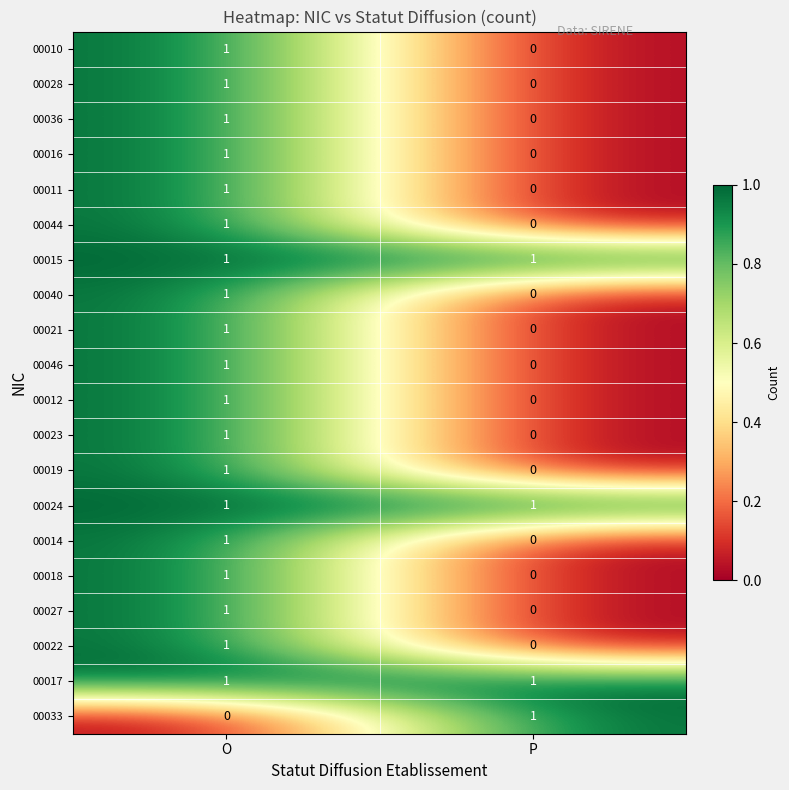

Rank the categories by 00040 value from highest to lowest.

O, P